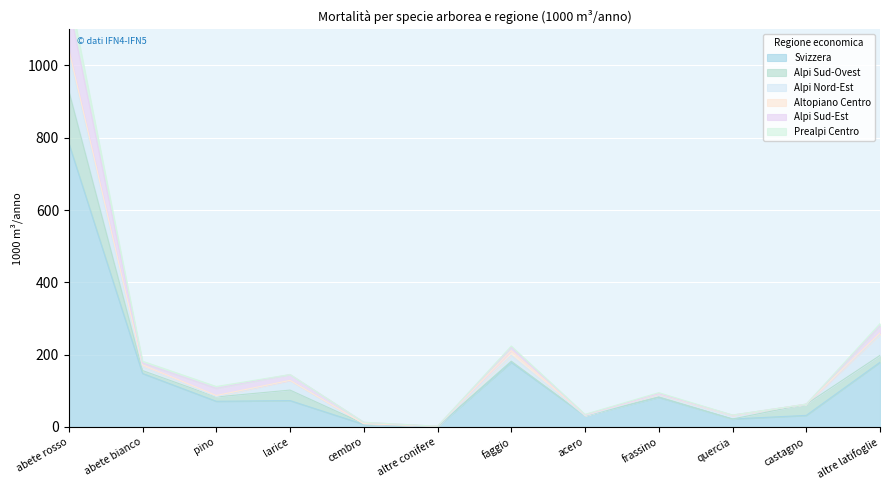

True or false: Svizzera has a value of 138 at frassino.

False